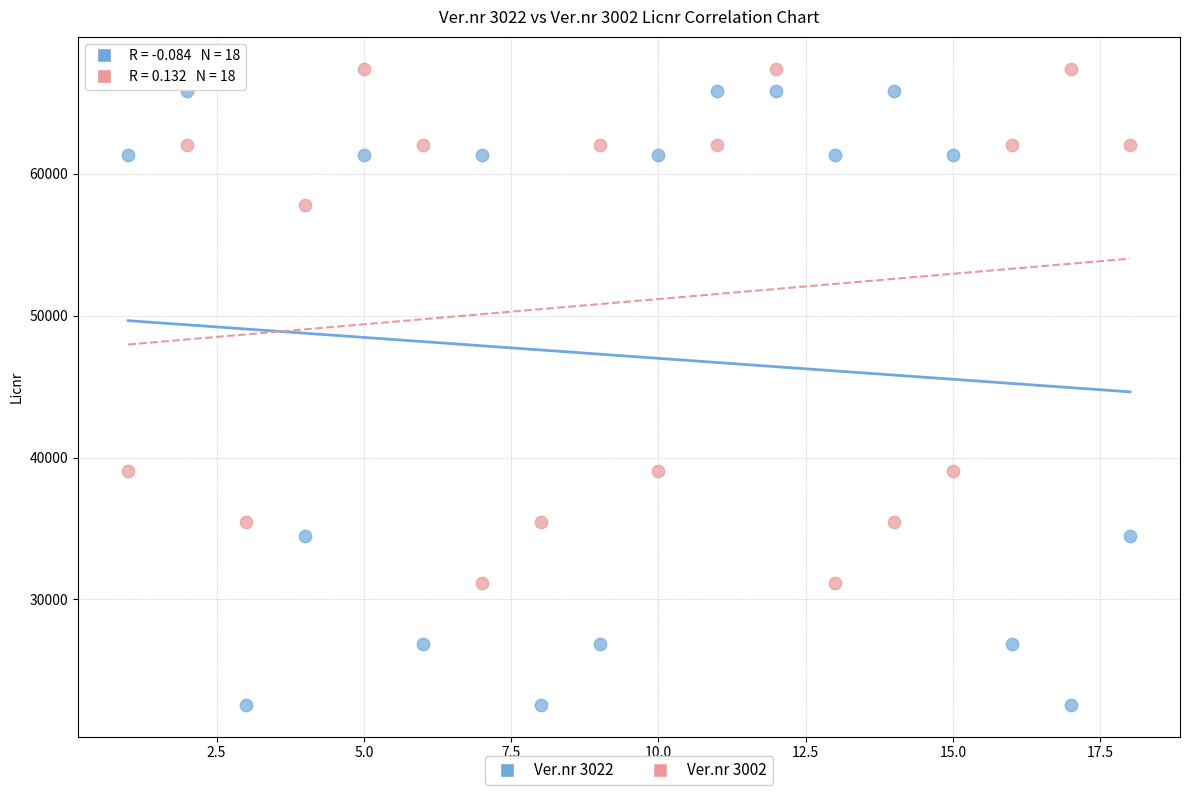

Which series reaches the minimum Y coordinate?

Ver.nr 3022